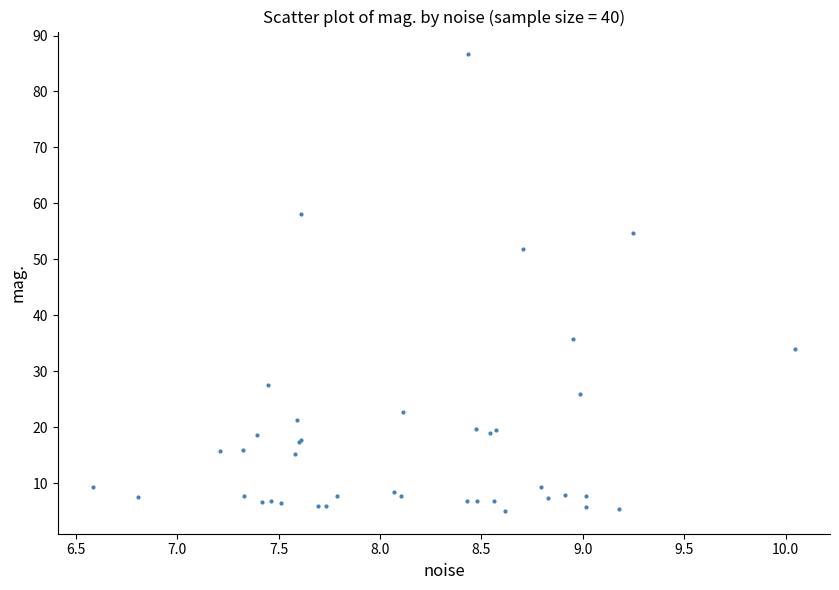

What Y value in the scatter plot is closest to 45?

51.8